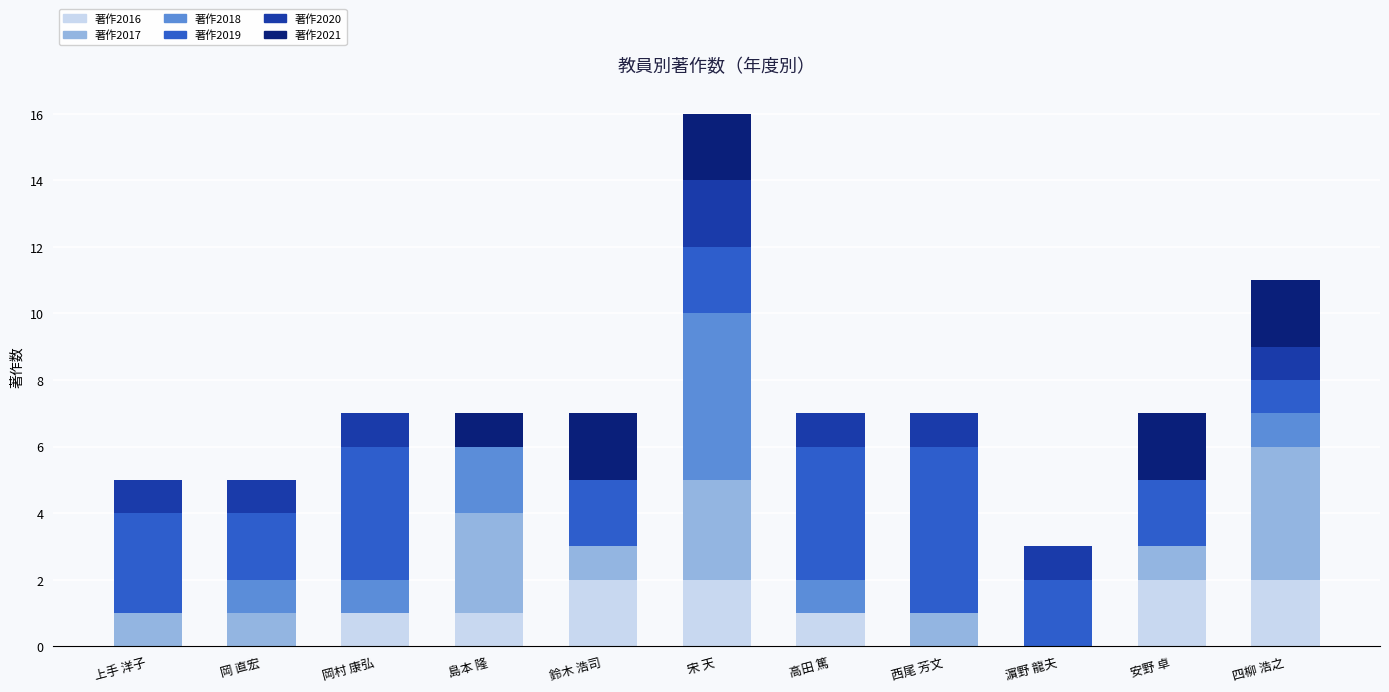

What is the sum of all 著作2016 values?

11